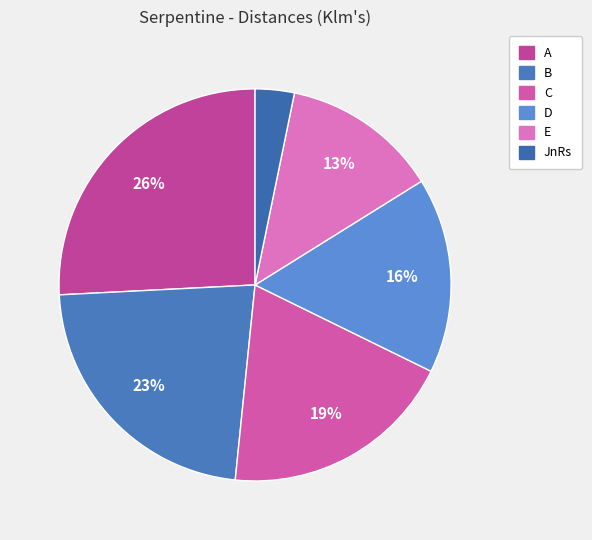

To the nearest percent, what portion does A represent?

26%